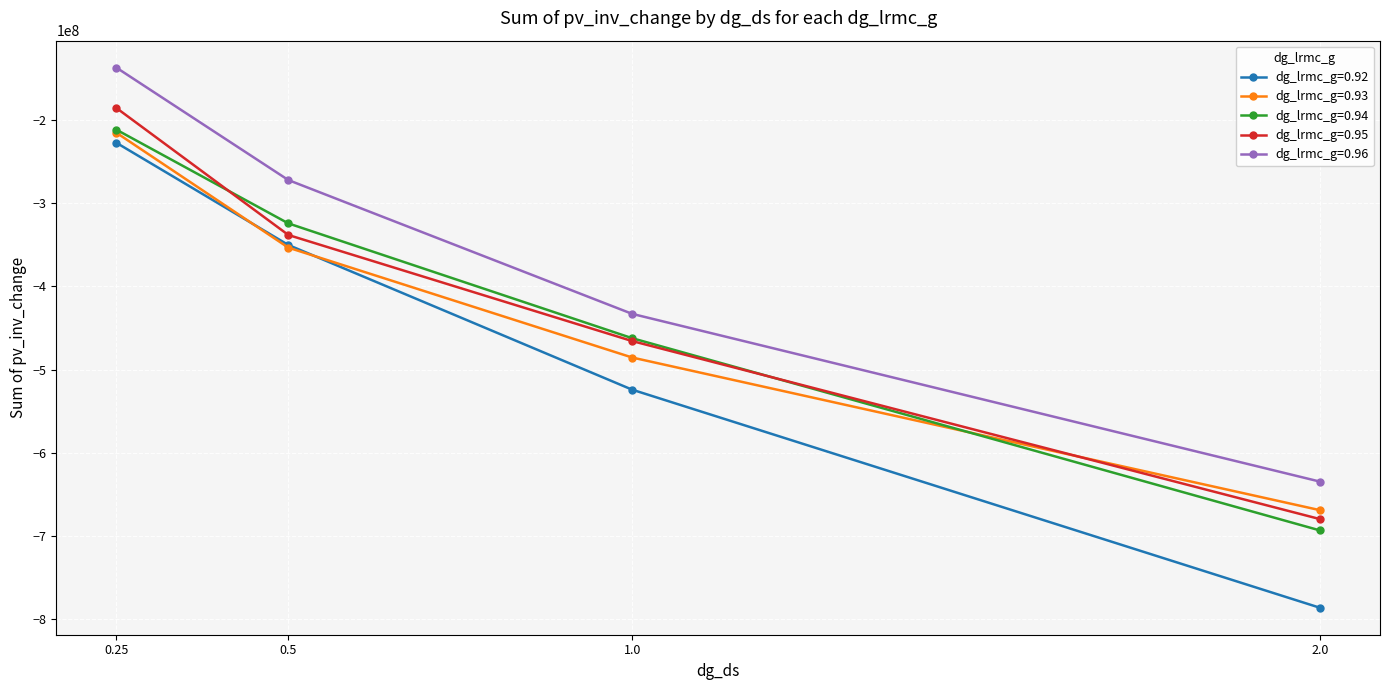

True or false: dg_lrmc_g=0.92 has more than 0 points higher than both neighbors.

False